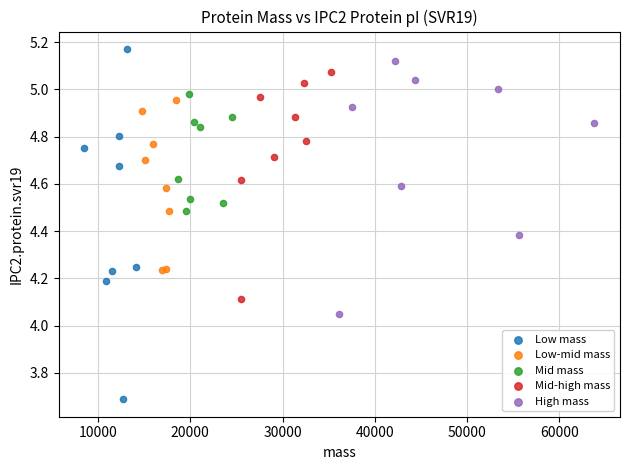

Which series contains the lowest Y value?

Low mass